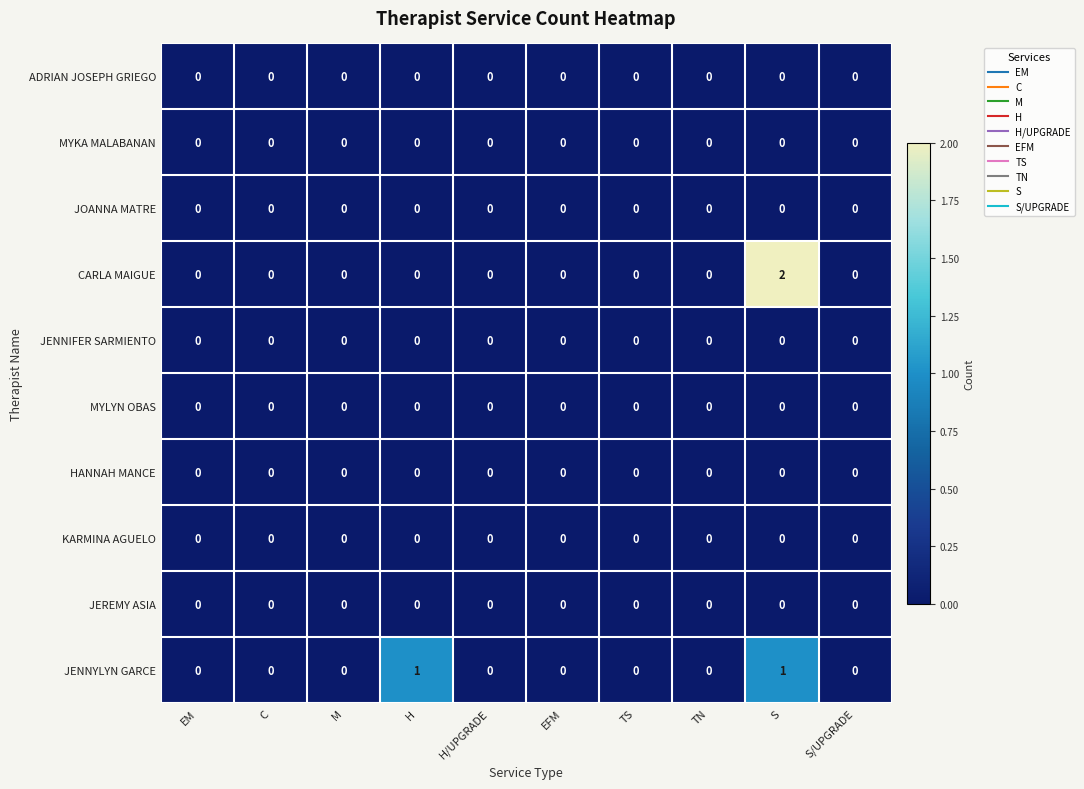

The CARLA MAIGUE series shows 0 at EM. True or false?

True